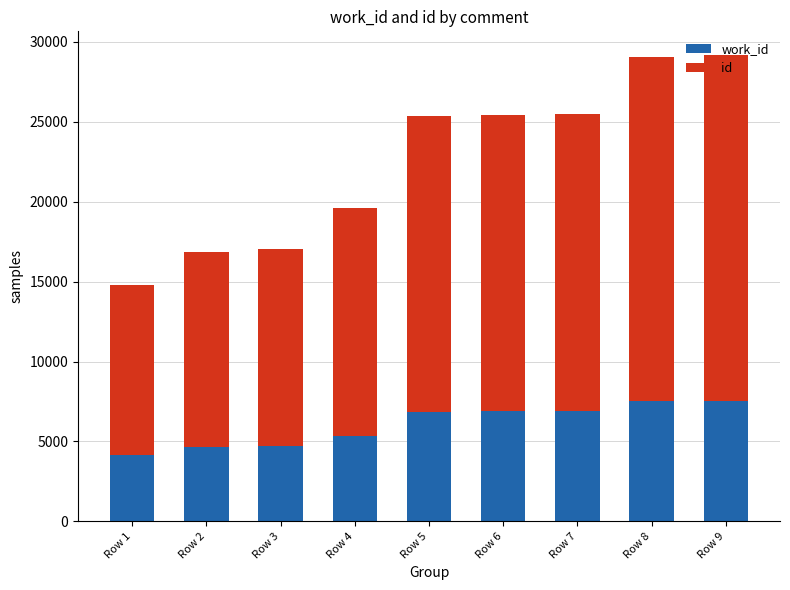

What is the total value across all series at Row 8?

29076